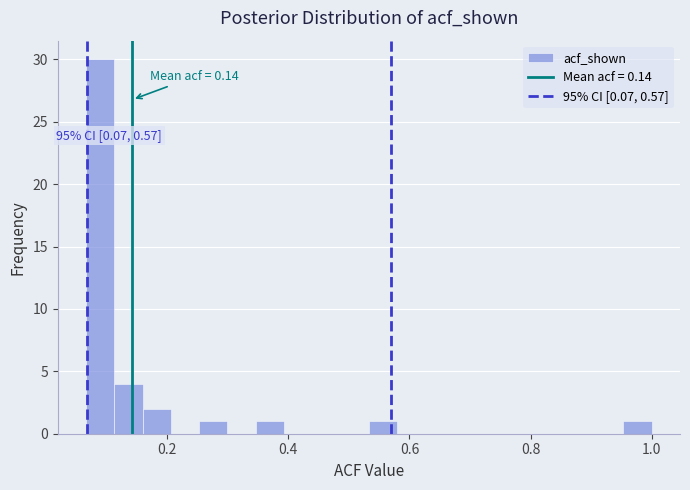

Read against the x-axis, roughly where is the centre of the tallest bar?

0.08